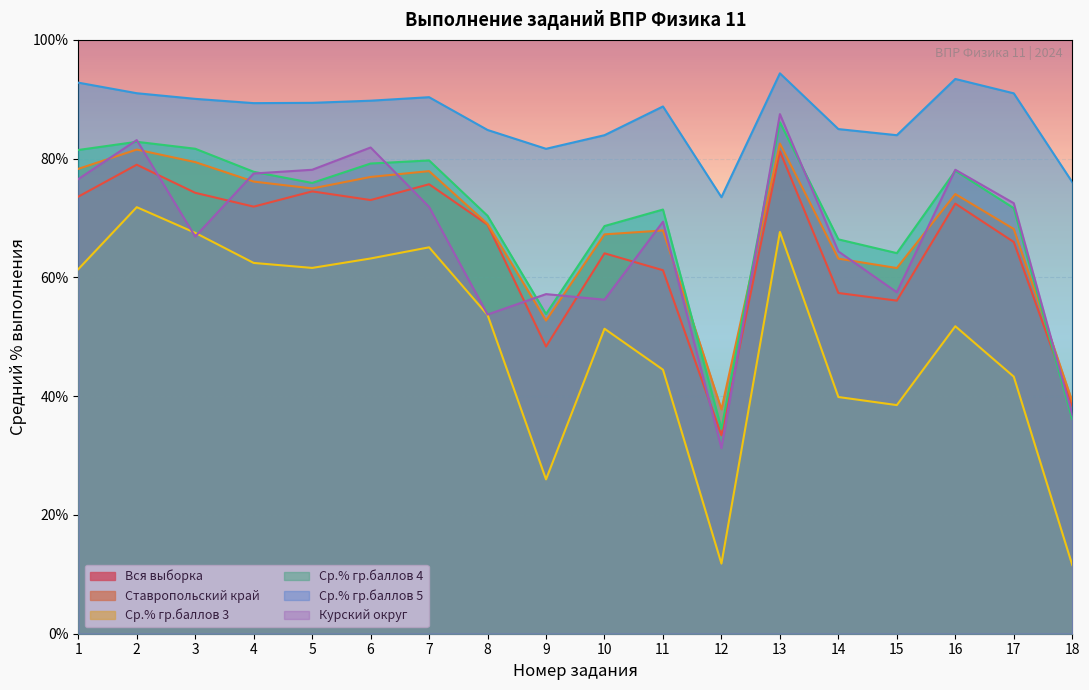

True or false: Ср.% гр.баллов 4 and Ср.% гр.баллов 3 cross at least once.

False